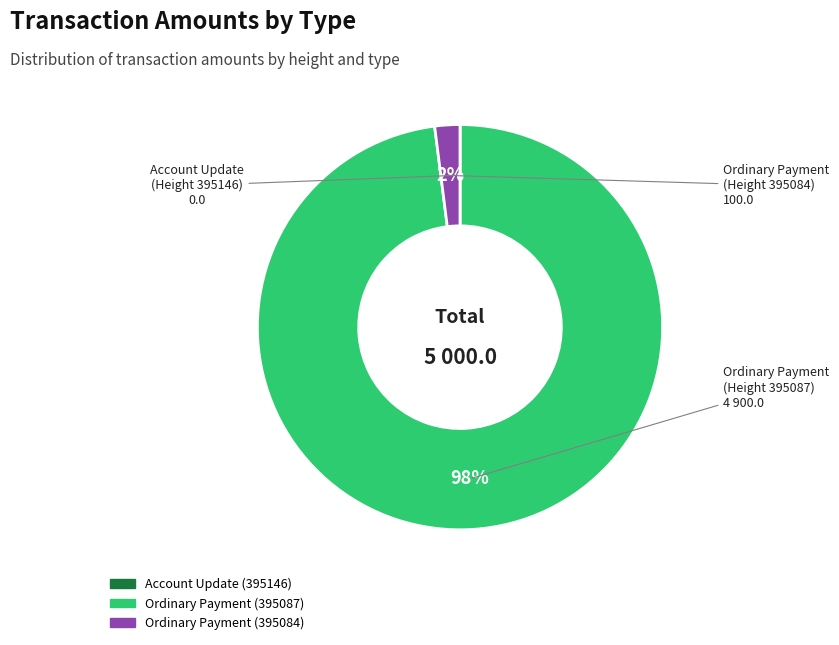

True or false: Ordinary Payment (395084) accounts for 2% of the total.

True